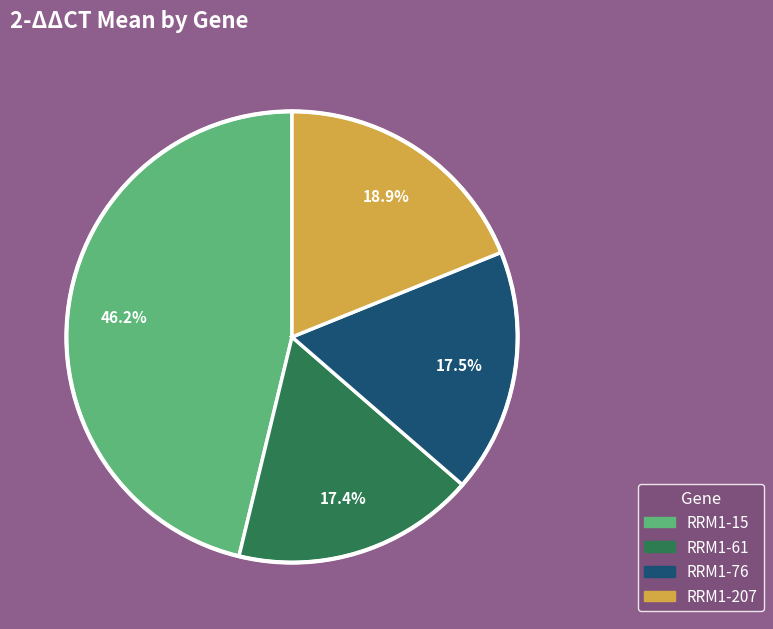

Do RRM1-61 and RRM1-207 together represent more than half of the pie?

No